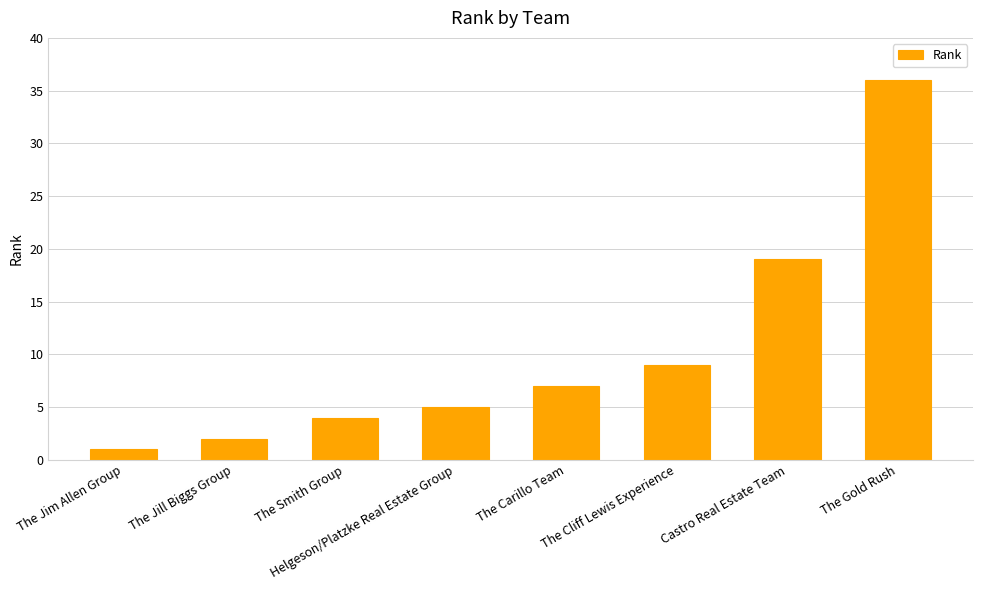

Which has a higher value, The Cliff Lewis Experience or The Smith Group?

The Cliff Lewis Experience